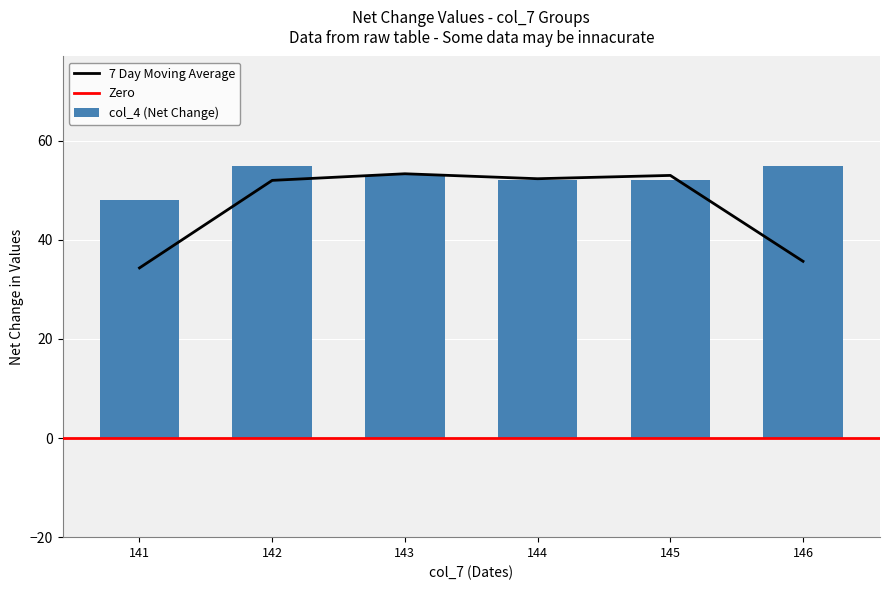

What is the lowest value of the col_4 (Net Change) series?

48